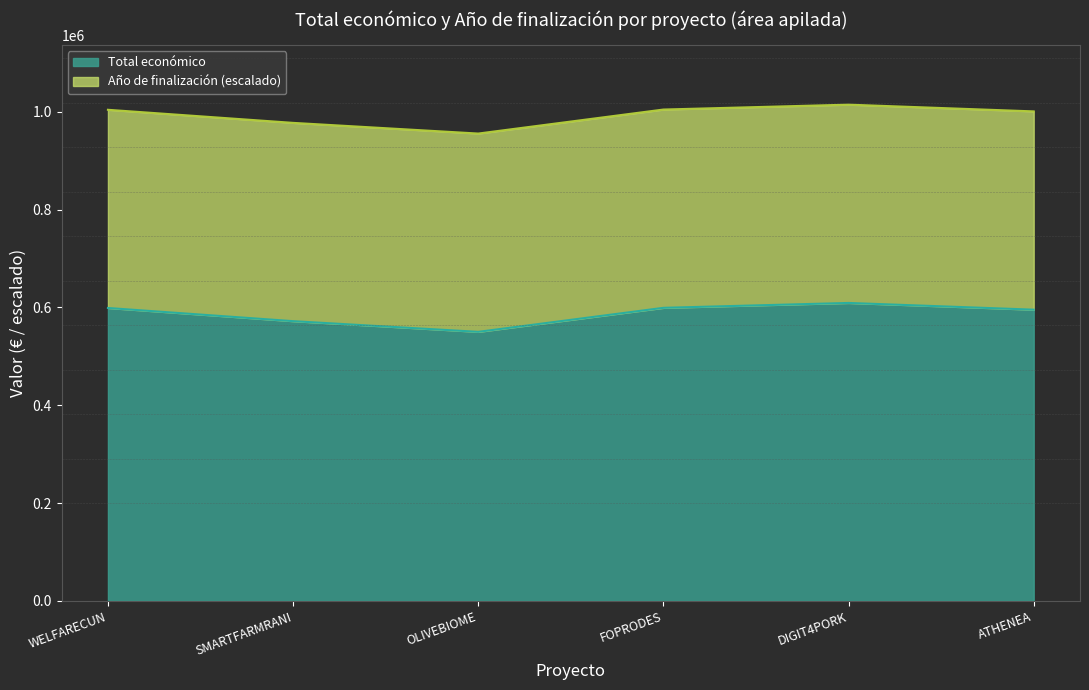

How many data points are less than 598909?

3